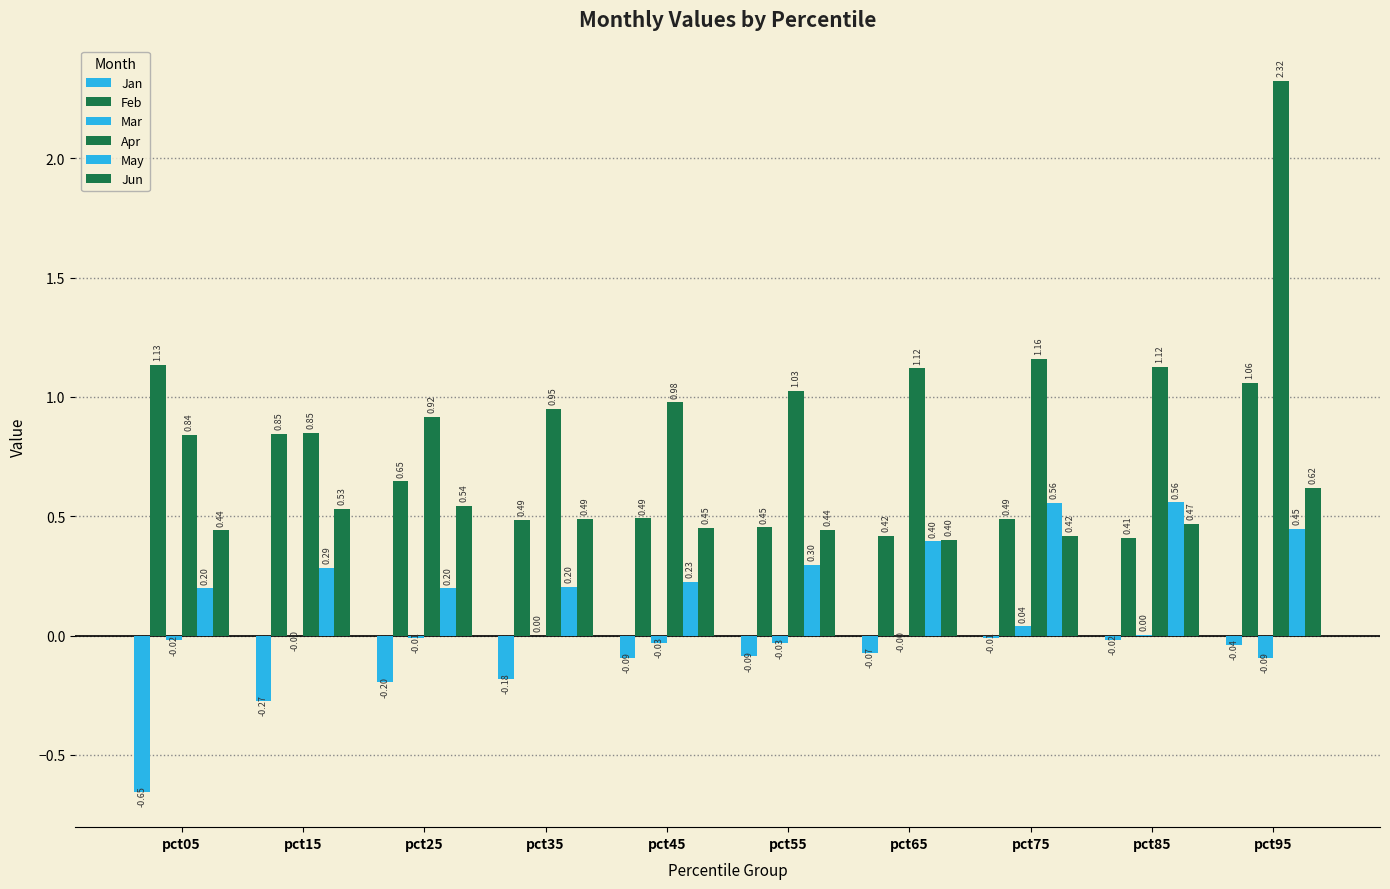

How many values in the Apr series exceed 1?

5